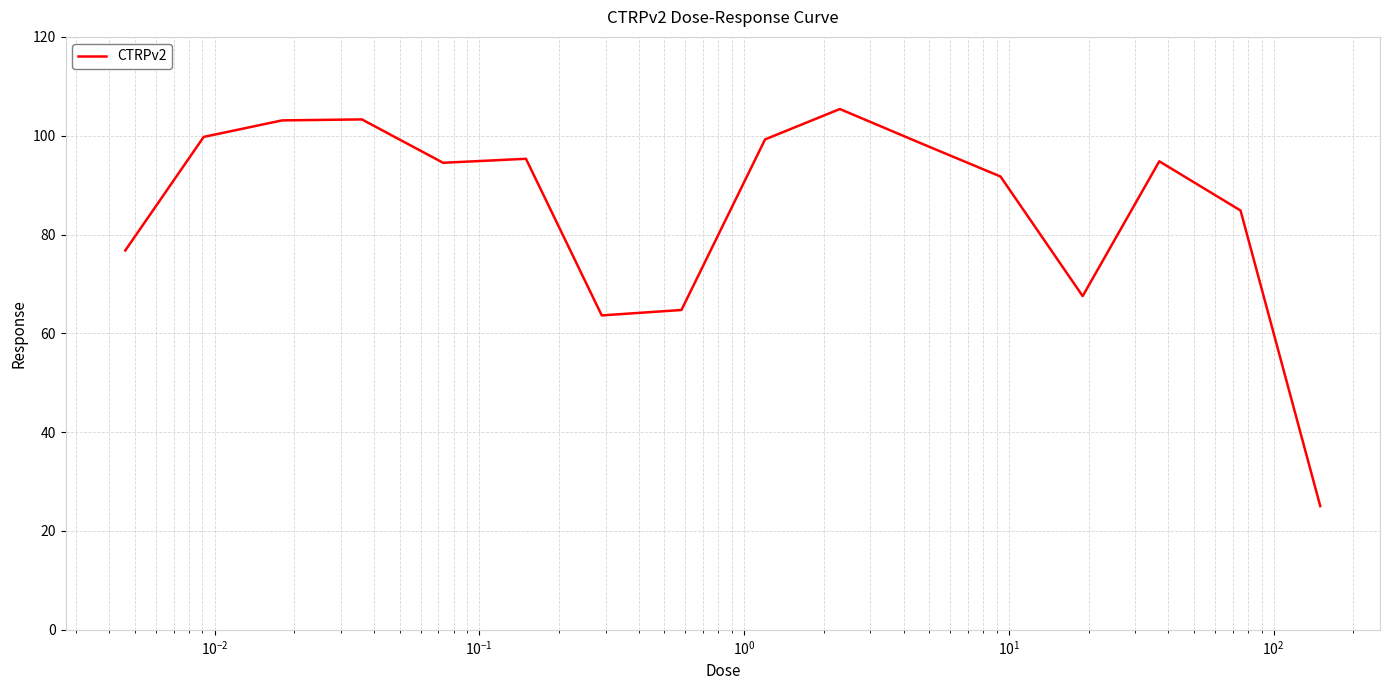

What is the difference between the maximum and minimum values?

80.4